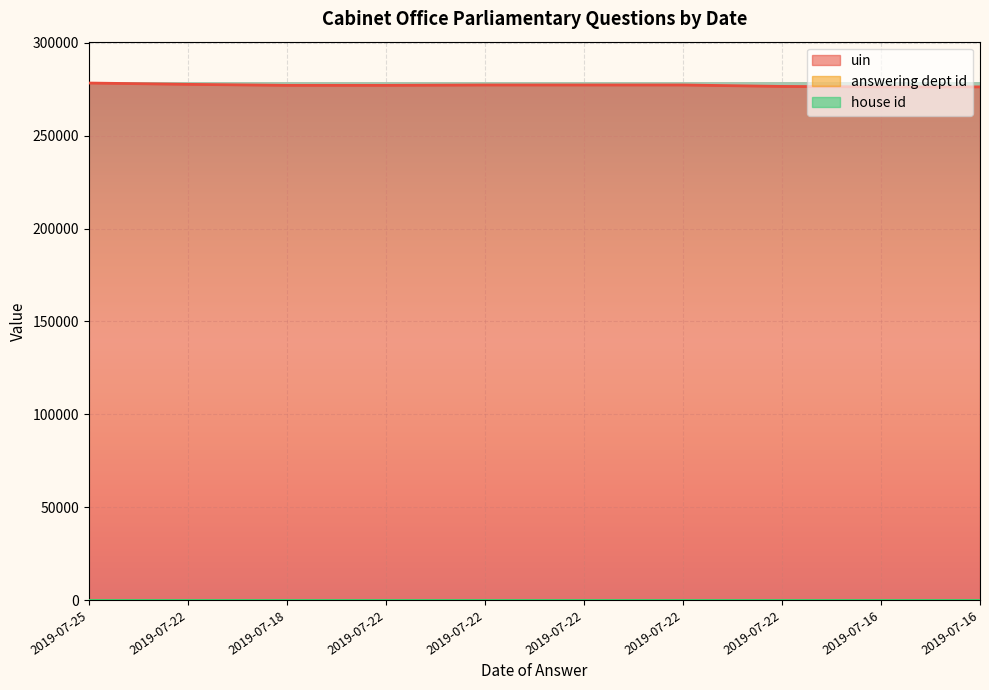

True or false: answering dept id and house id cross at least once.

False